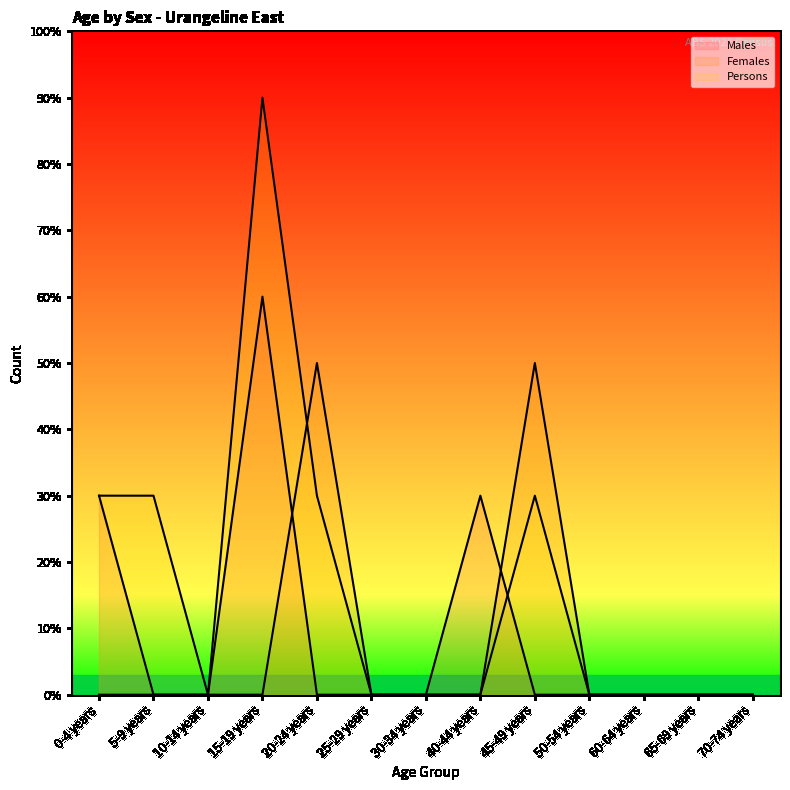

What is the label of the 3rd point from the left?

10-14 years